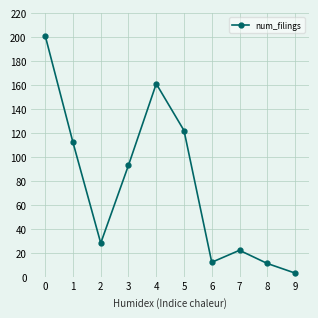

What is the difference between the second highest and second lowest values?

150